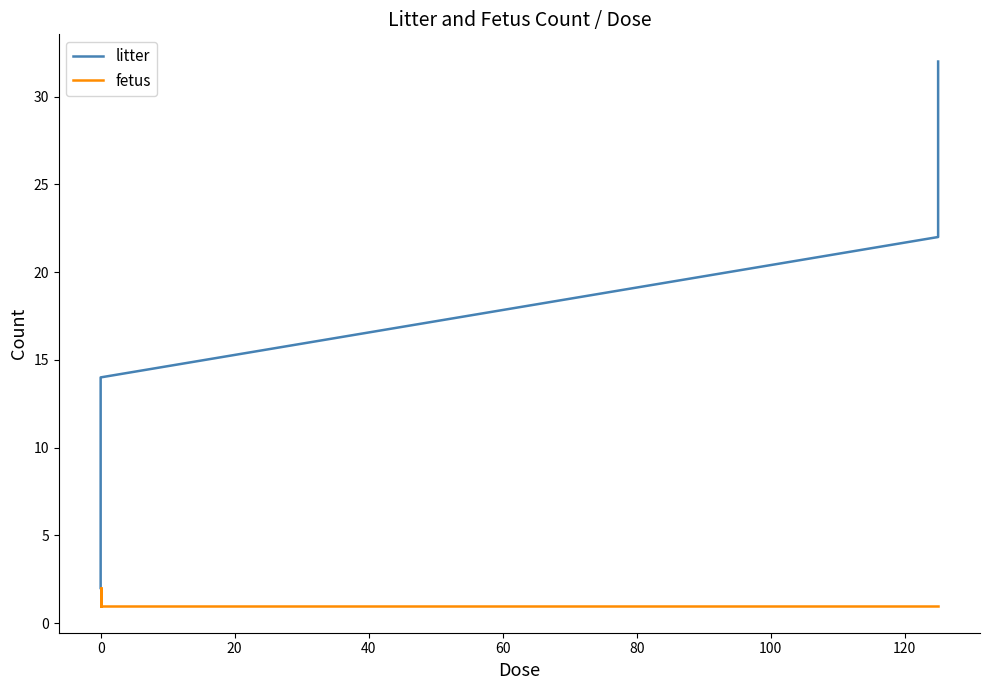

What is the value of the fetus point at the 13th from the left?

1